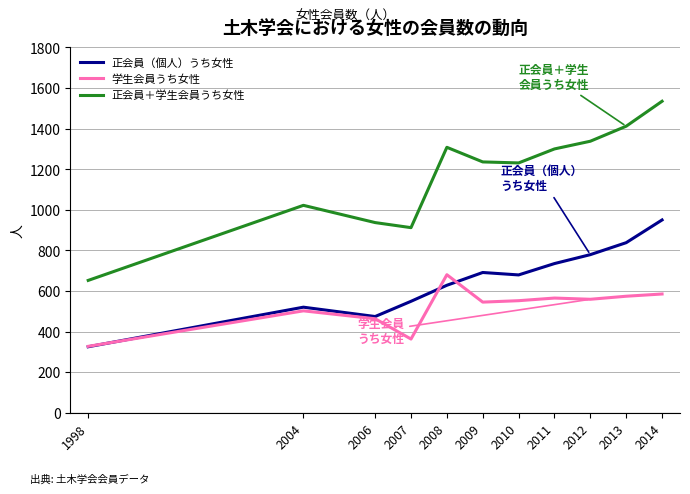

Which series has the largest range (max minus min)?

正会員＋学生会員うち女性